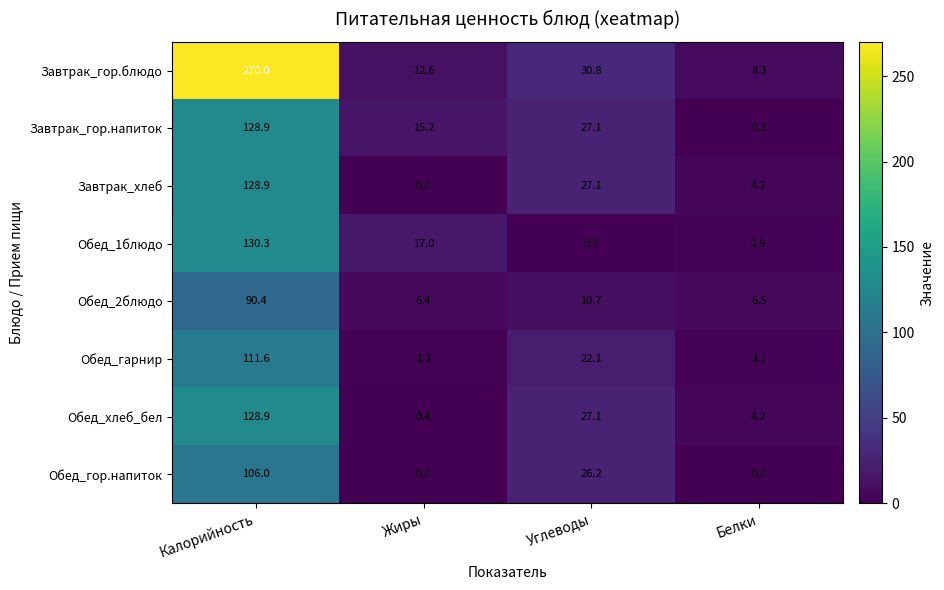

List the labels in order of Завтрак_хлеб value, smallest first.

Жиры, Белки, Углеводы, Калорийность